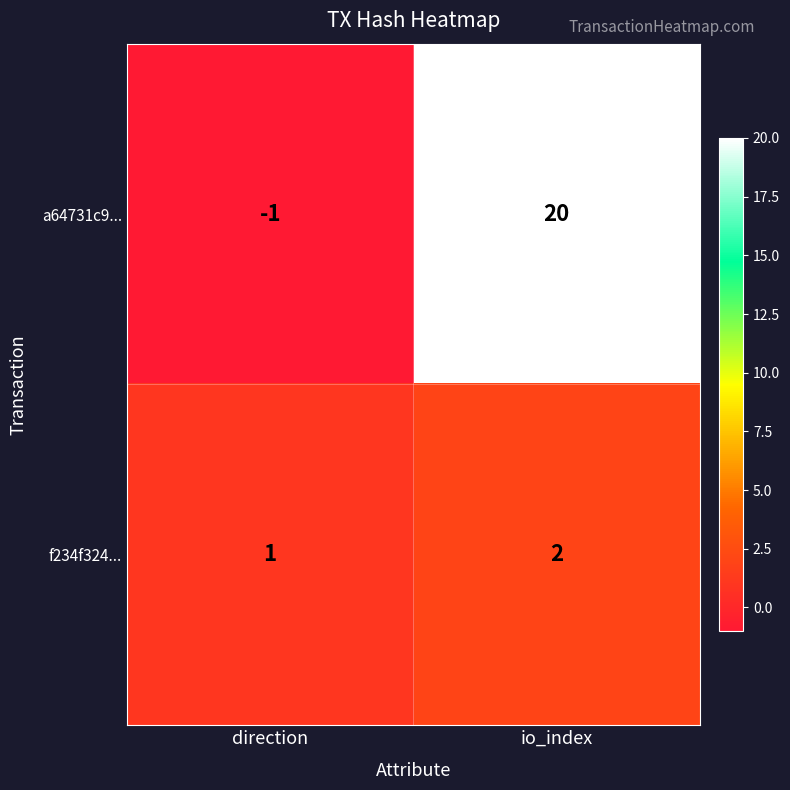

Reading right to left, list all the values displayed in this chart.

a64731c9...: io_index=20	direction=-1
f234f324...: io_index=2	direction=1